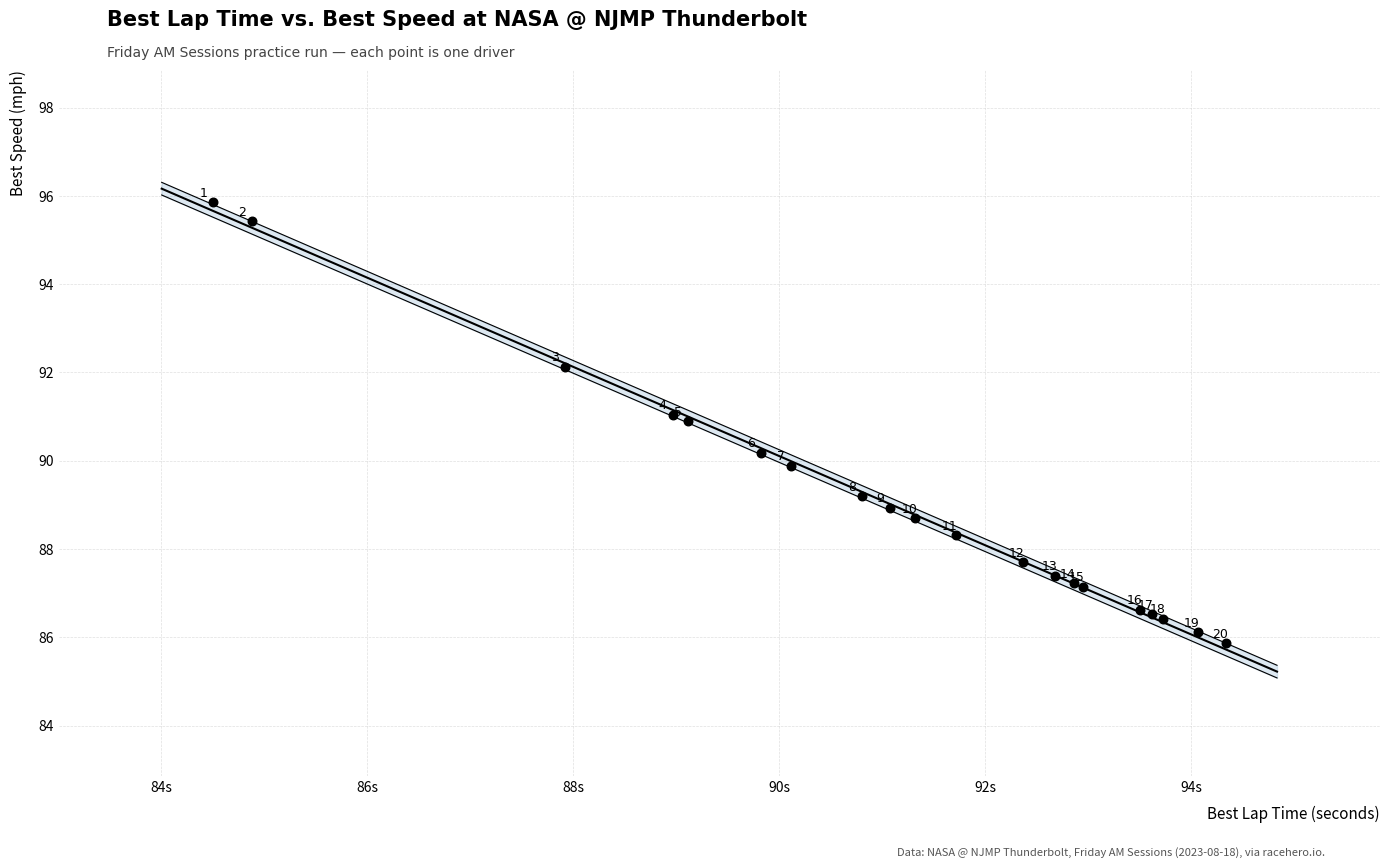

What Y value in the scatter plot is closest to 90?

89.9